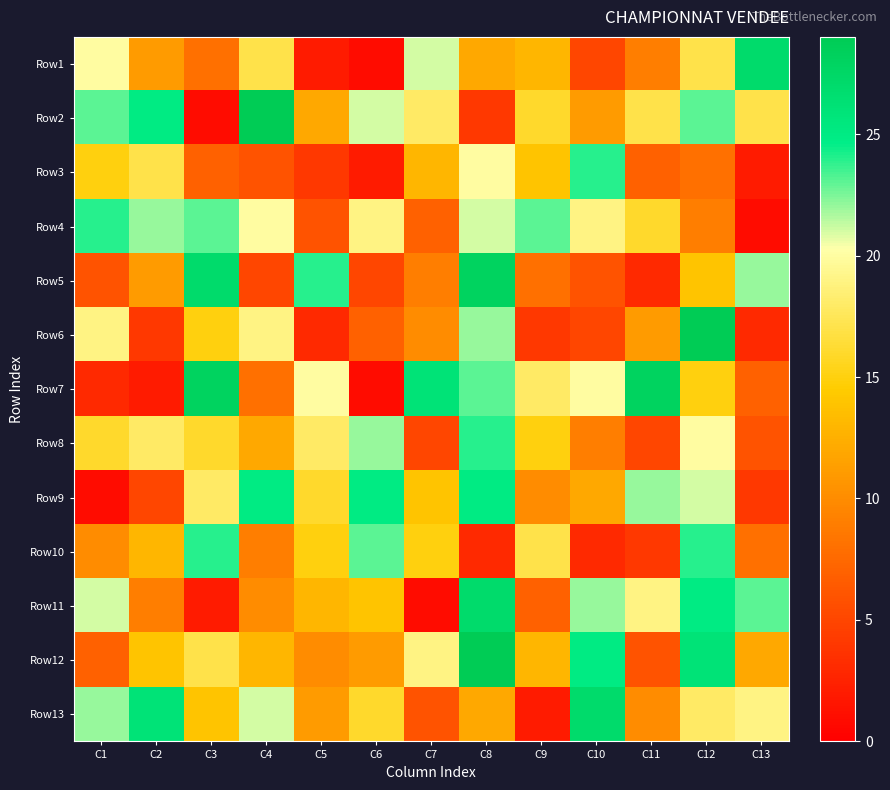

Reading left to right, transcribe all the data shown in this chart.

Row1: C1=20	C2=11	C3=8	C4=17	C5=2	C6=1	C7=21	C8=12	C9=13	C10=5	C11=9	C12=17	C13=27
Row2: C1=23	C2=25	C3=1	C4=29	C5=12	C6=21	C7=18	C8=4	C9=16	C10=11	C11=17	C12=23	C13=17
Row3: C1=15	C2=17	C3=7	C4=6	C5=4	C6=2	C7=13	C8=20	C9=14	C10=24	C11=7	C12=8	C13=2
Row4: C1=24	C2=22	C3=23	C4=20	C5=6	C6=19	C7=7	C8=21	C9=23	C10=19	C11=16	C12=9	C13=1
Row5: C1=6	C2=11	C3=27	C4=5	C5=24	C6=5	C7=9	C8=28	C9=8	C10=6	C11=3	C12=14	C13=22
Row6: C1=19	C2=4	C3=15	C4=19	C5=3	C6=7	C7=10	C8=22	C9=4	C10=5	C11=11	C12=29	C13=3
Row7: C1=3	C2=2	C3=28	C4=8	C5=20	C6=1	C7=26	C8=23	C9=18	C10=20	C11=28	C12=15	C13=7
Row8: C1=16	C2=18	C3=16	C4=12	C5=18	C6=22	C7=5	C8=24	C9=15	C10=9	C11=5	C12=20	C13=6
Row9: C1=1	C2=5	C3=18	C4=25	C5=16	C6=25	C7=14	C8=25	C9=10	C10=12	C11=22	C12=21	C13=4
Row10: C1=10	C2=13	C3=24	C4=9	C5=15	C6=23	C7=15	C8=3	C9=17	C10=3	C11=4	C12=24	C13=8
Row11: C1=21	C2=9	C3=2	C4=10	C5=13	C6=14	C7=1	C8=27	C9=7	C10=22	C11=19	C12=25	C13=23
Row12: C1=7	C2=14	C3=17	C4=13	C5=10	C6=11	C7=19	C8=29	C9=13	C10=25	C11=6	C12=26	C13=12
Row13: C1=22	C2=26	C3=14	C4=21	C5=11	C6=16	C7=6	C8=12	C9=2	C10=27	C11=10	C12=18	C13=19